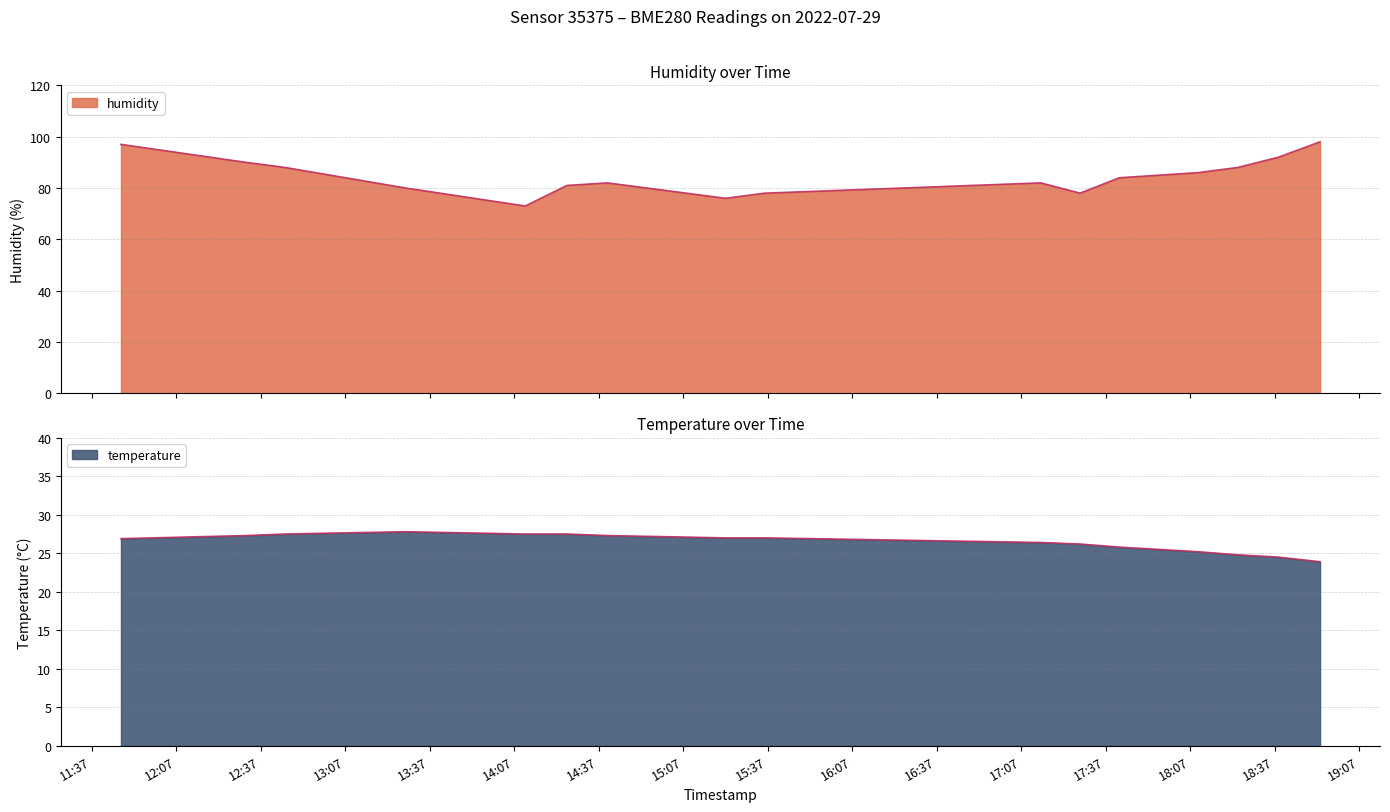

Where is the first local minimum for humidity?

2022-07-29T14:10:55